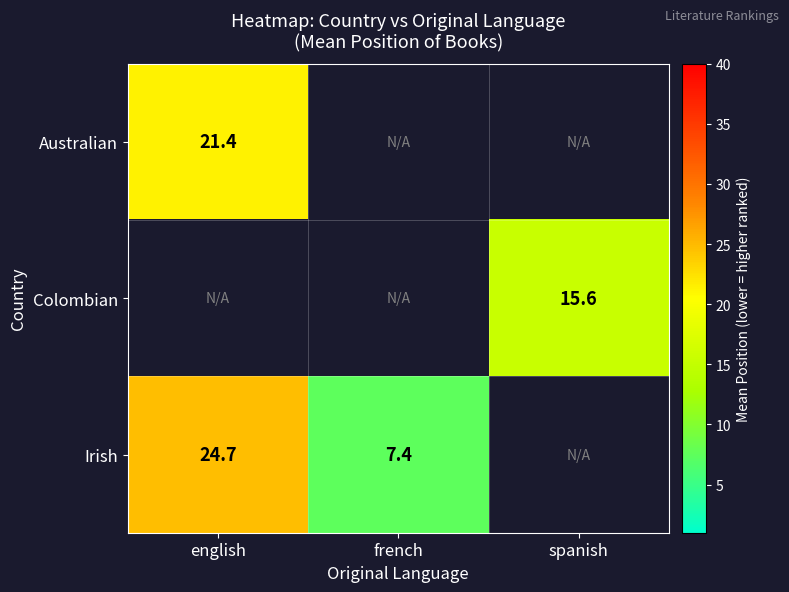

Which series changed the most between english and french?

Irish